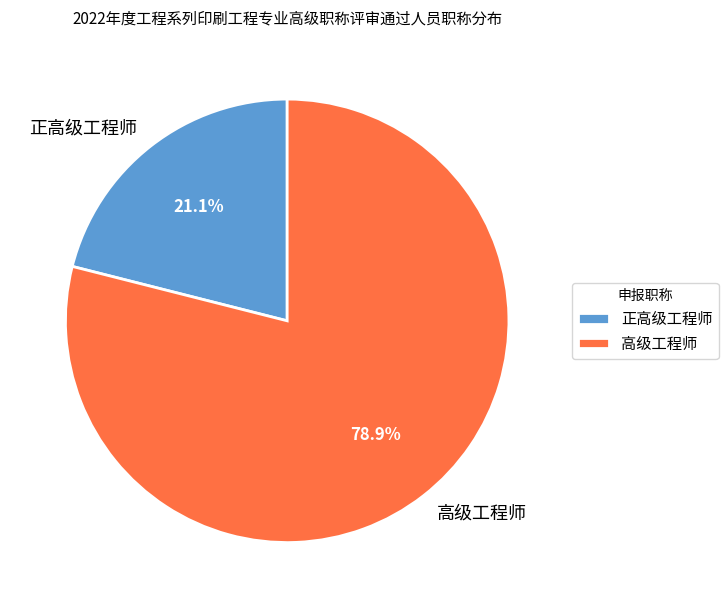

True or false: 高级工程师 accounts for 93% of the total.

False